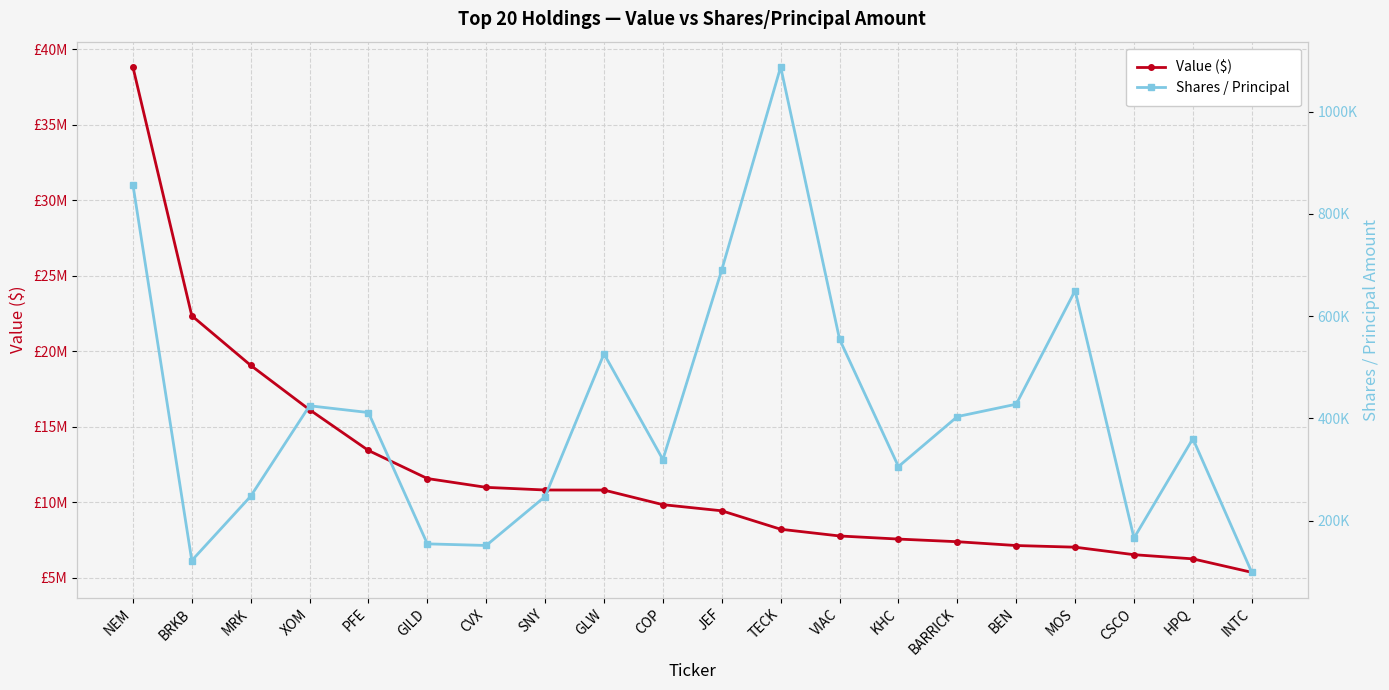

Reading left to right, what are all the values shown in this chart?

Value ($): NEM=38821000	BRKB=22353000	MRK=19070000	XOM=16131000	PFE=13434000	GILD=11577000	CVX=10993000	SNY=10818000	GLW=10813000	COP=9847000	JEF=9441000	TECK=8220000	VIAC=7775000	KHC=7570000	BARRICK=7395000	BEN=7142000	MOS=7033000	CSCO=6536000	HPQ=6260000	INTC=5368000
Shares / Principal: NEM=857347	BRKB=122262	MRK=247857	XOM=424826	PFE=411588	GILD=154849	CVX=151714	SNY=247444	GLW=526459	COP=319705	JEF=690645	TECK=1087300	VIAC=554983	KHC=305971	BARRICK=403683	BEN=427912	MOS=650012	CSCO=166278	HPQ=360571	INTC=99183